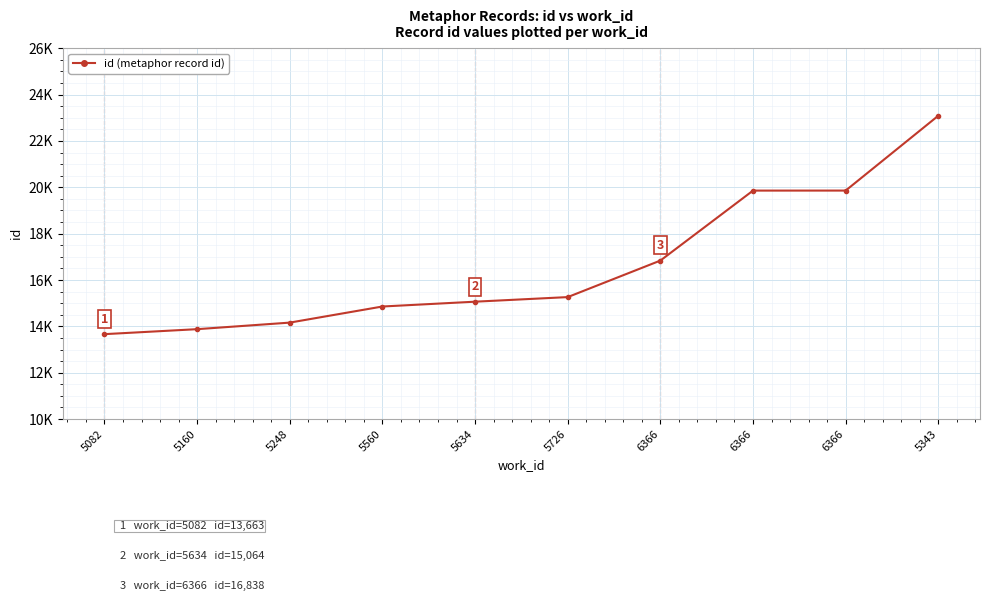

Is this an area chart (filled region under the line)?

No